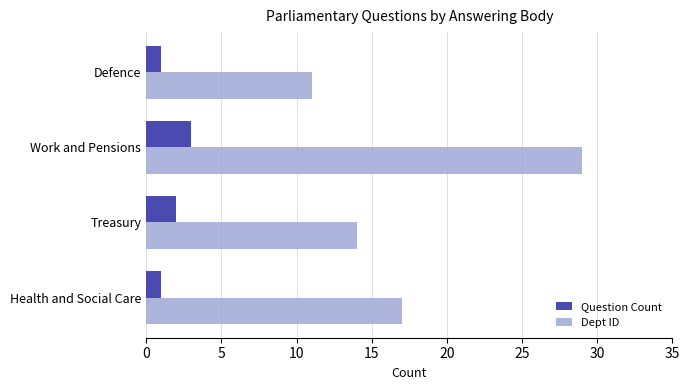

How many data points in Question Count are less than 2?

2